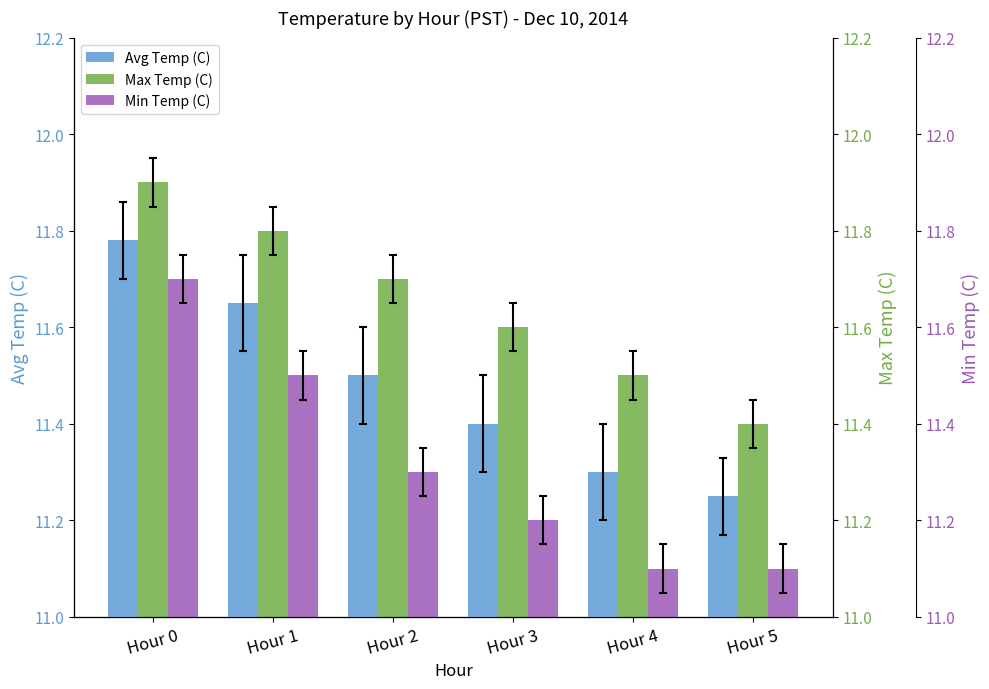

Which series has the largest total across all categories?

Max Temp (C)